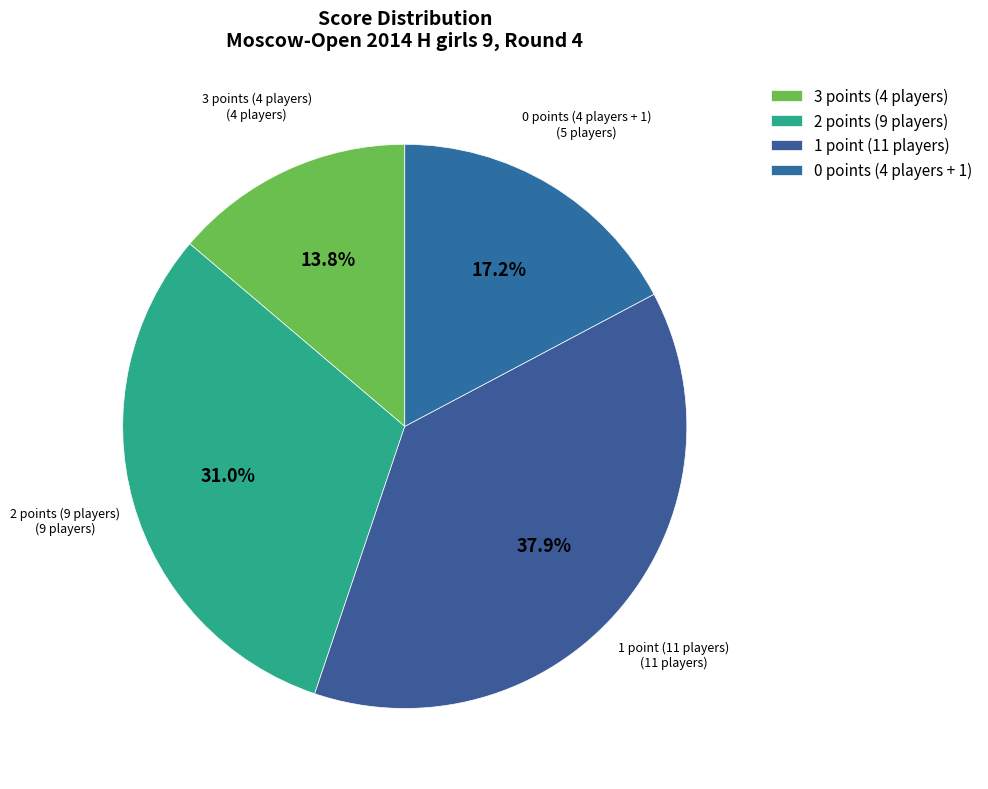

Approximately how many times larger is the value at 3 points (4 players) compared to 1 point (11 players)?

0.4